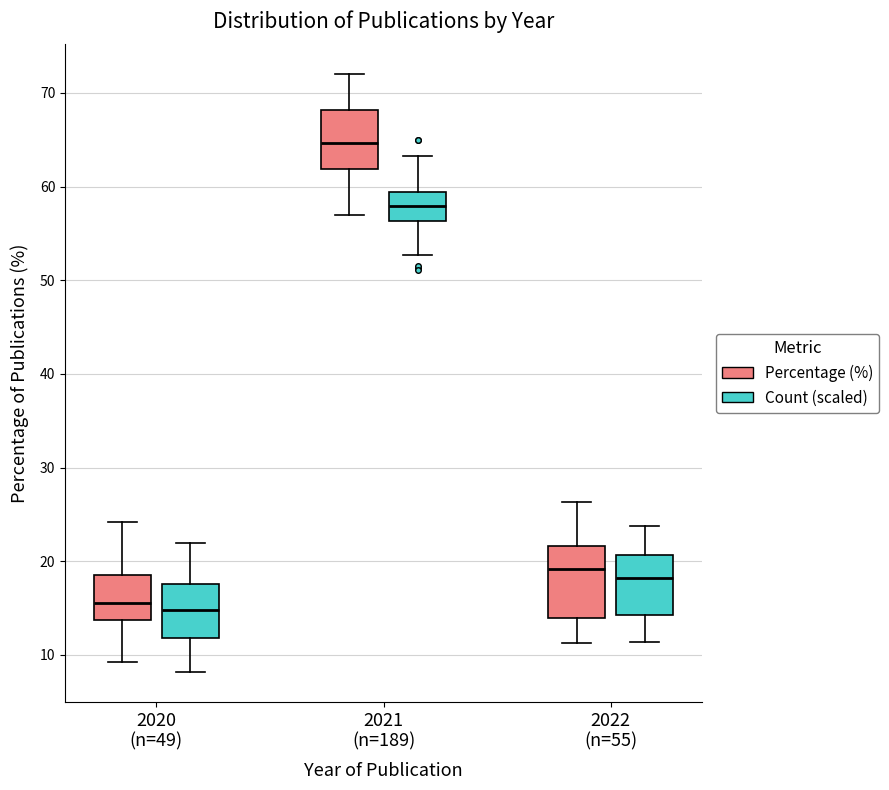

Which box's median line is the highest?

2021 (n=189) (Percentage (%))